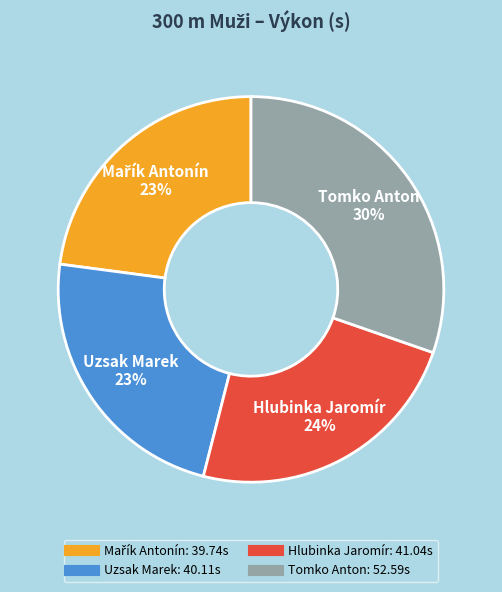

Does Uzsak Marek represent more than half of the total?

No